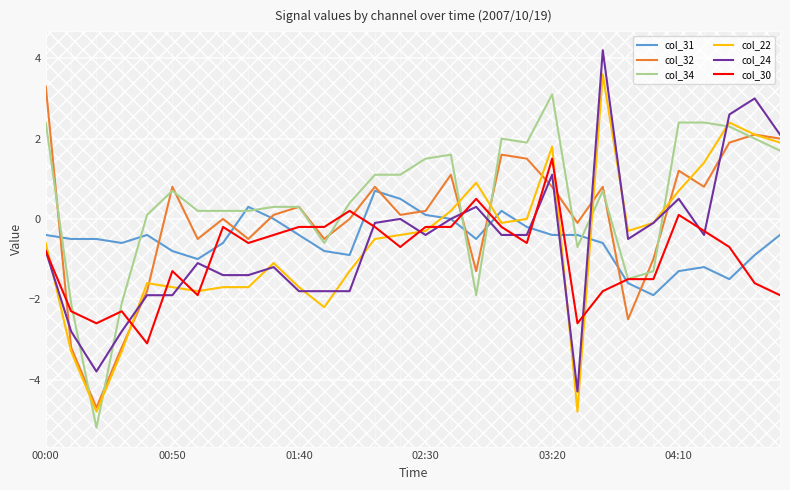

Which series has the largest total across all categories?

col_34